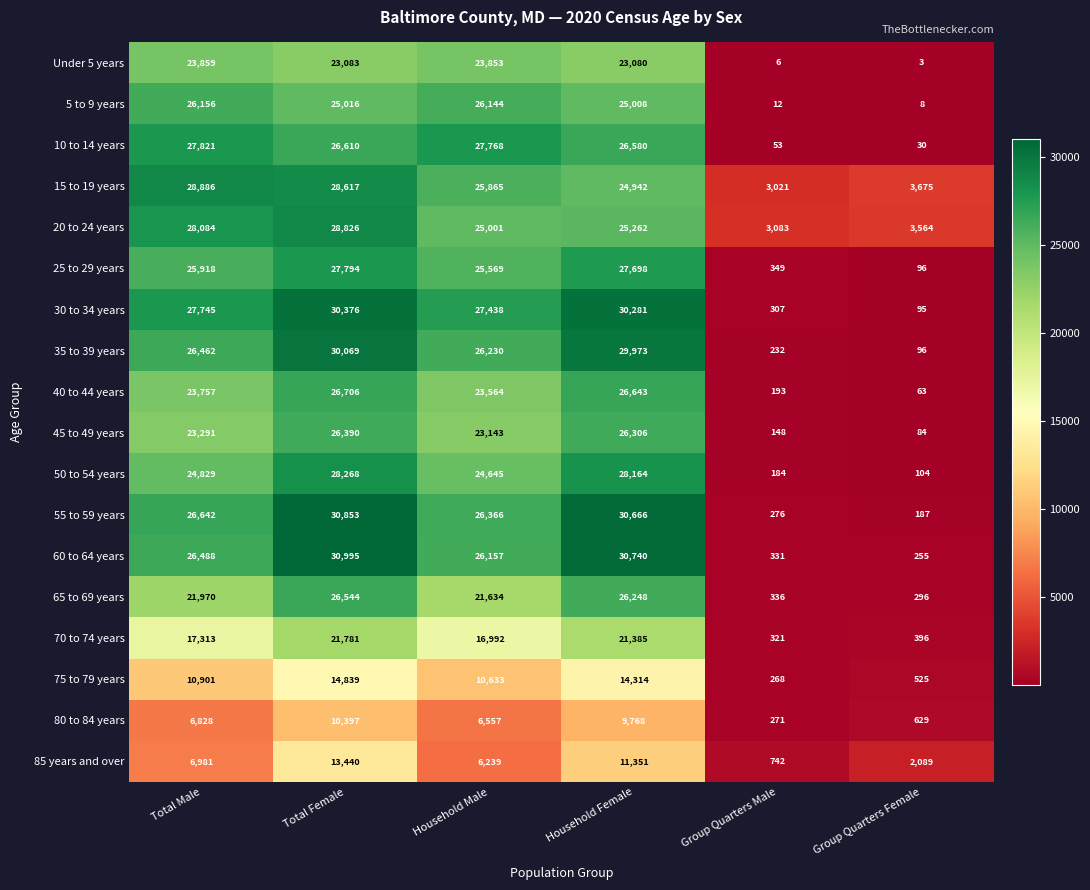

What is the sum of all Under 5 years values?

93884